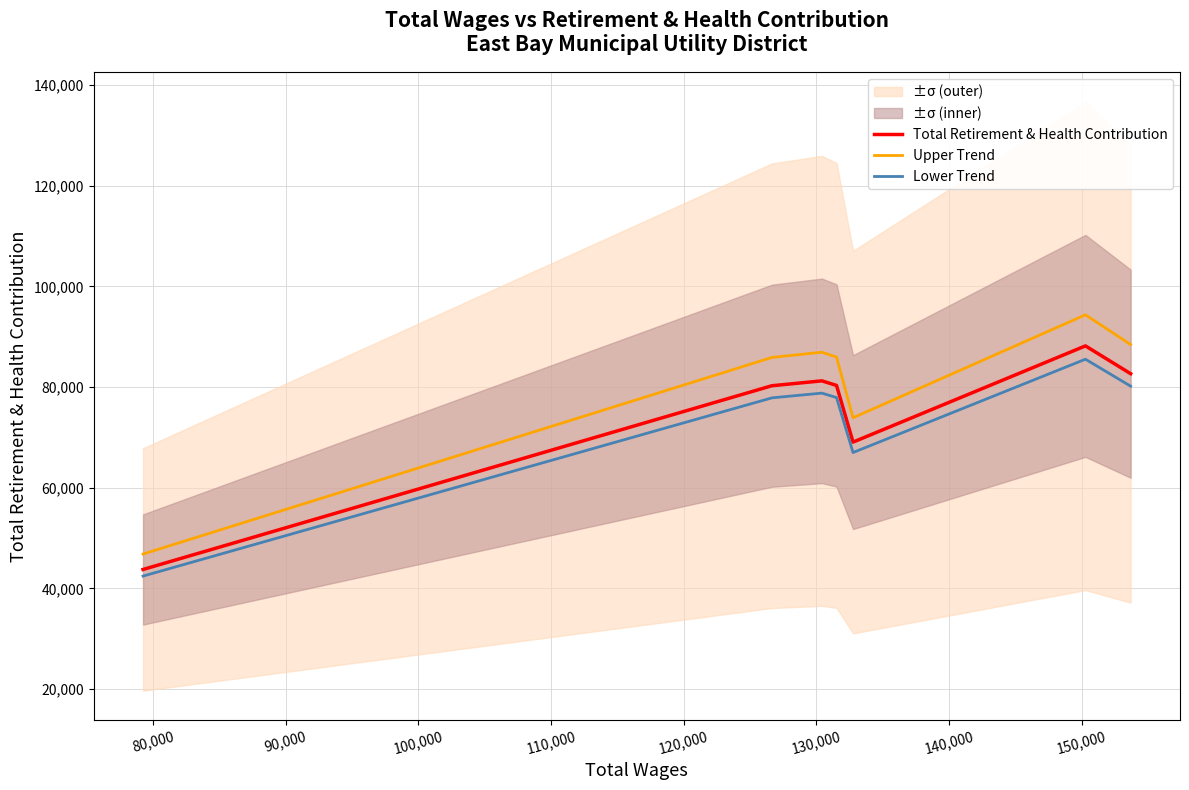

True or false: Upper Trend and Total Retirement & Health Contribution cross at least once.

False